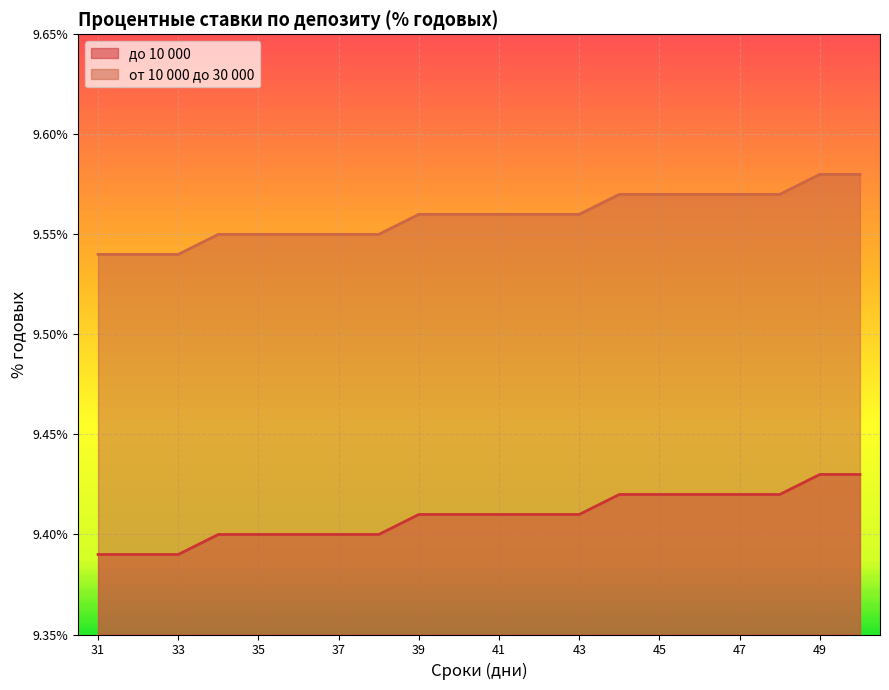

Which series has the largest total across all categories?

от 10 000 до 30 000